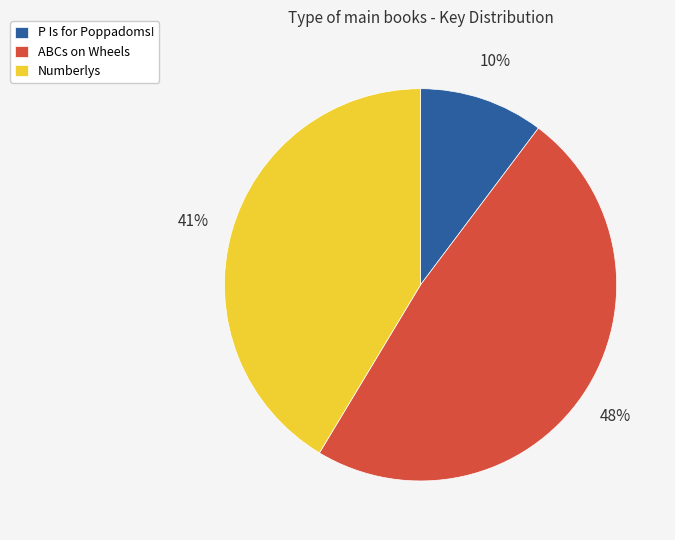

Is the sum of Numberlys and ABCs on Wheels greater than half?

Yes